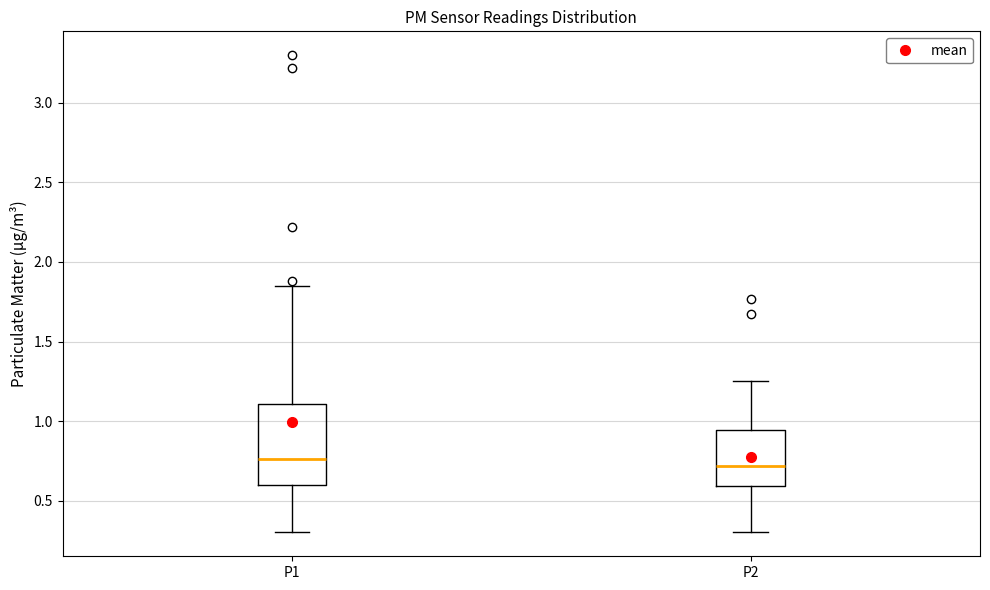

Comparing the boxes themselves (not the whiskers), which one is the tallest?

P1